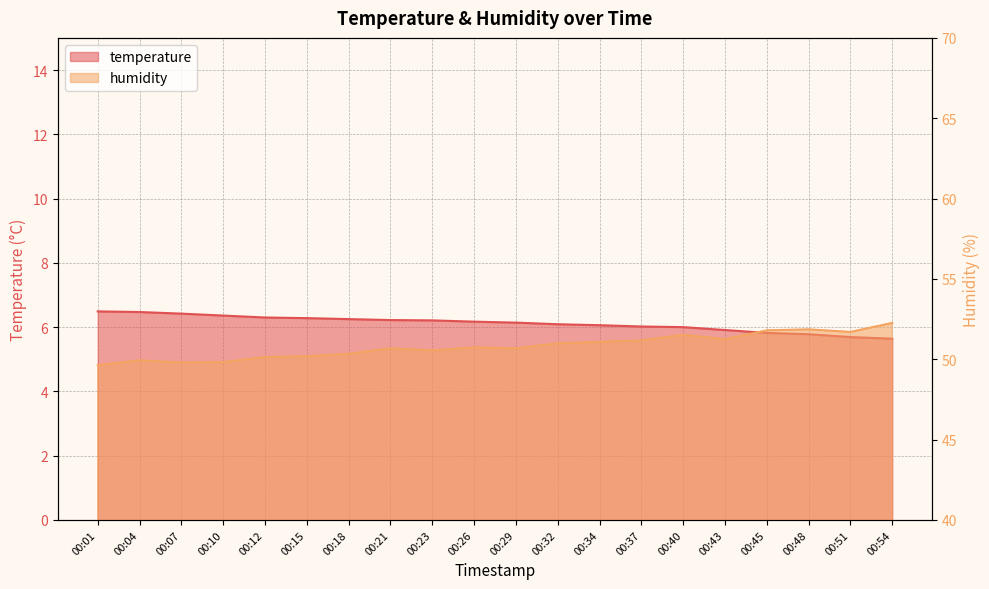

Reading left to right, what are all the values shown in this chart?

temperature: 00:01=6.5	00:04=6.5	00:07=6.4	00:10=6.4	00:12=6.3	00:15=6.3	00:18=6.2	00:21=6.2	00:23=6.2	00:26=6.2	00:29=6.1	00:32=6.1	00:34=6.1	00:37=6.0	00:40=6.0	00:43=5.9	00:45=5.8	00:48=5.8	00:51=5.7	00:54=5.6
humidity: 00:01=49.6	00:04=49.9	00:07=49.8	00:10=49.8	00:12=50.1	00:15=50.2	00:18=50.3	00:21=50.7	00:23=50.5	00:26=50.7	00:29=50.7	00:32=51.0	00:34=51.1	00:37=51.2	00:40=51.5	00:43=51.2	00:45=51.8	00:48=51.9	00:51=51.7	00:54=52.3